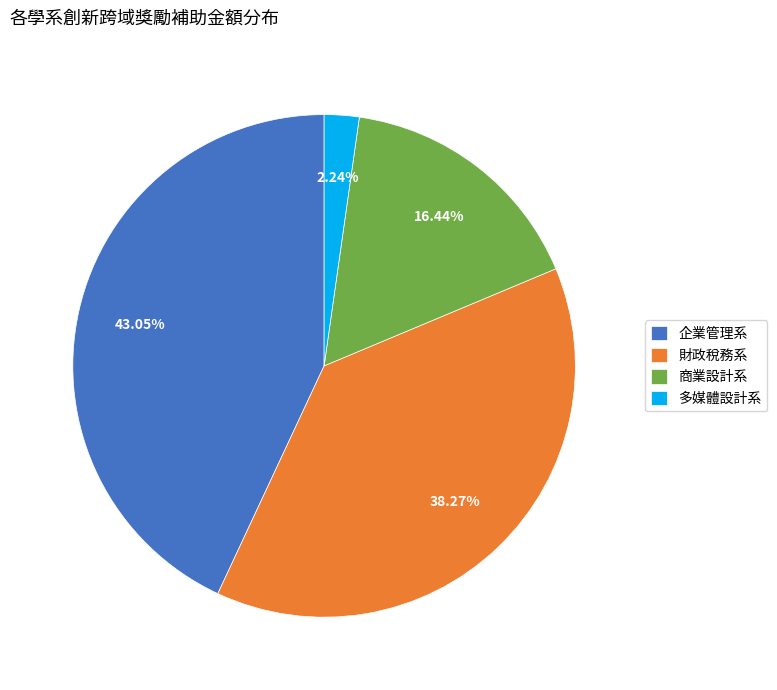

To the nearest percent, what is the combined percentage of 商業設計系 and 財政稅務系?

55%